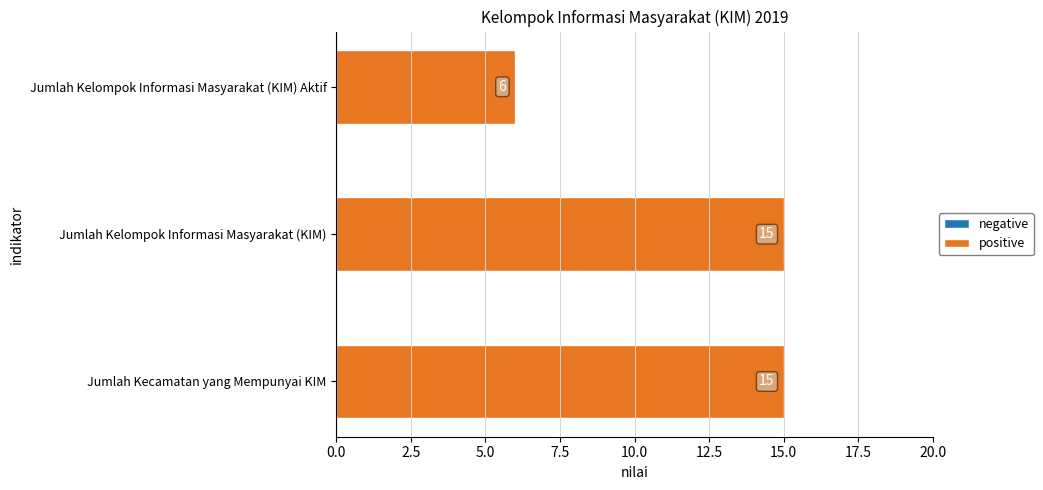

Which has a higher value, Jumlah Kelompok Informasi Masyarakat (KIM) Aktif or Jumlah Kelompok Informasi Masyarakat (KIM)?

Jumlah Kelompok Informasi Masyarakat (KIM)